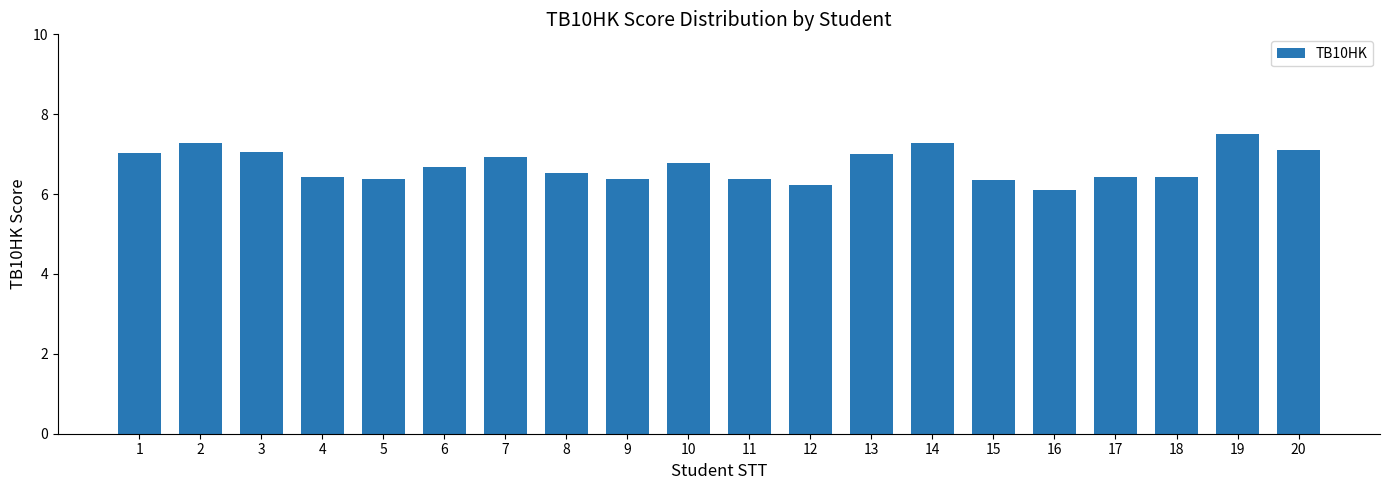

What is the difference between the values at 3 and 10?

0.3